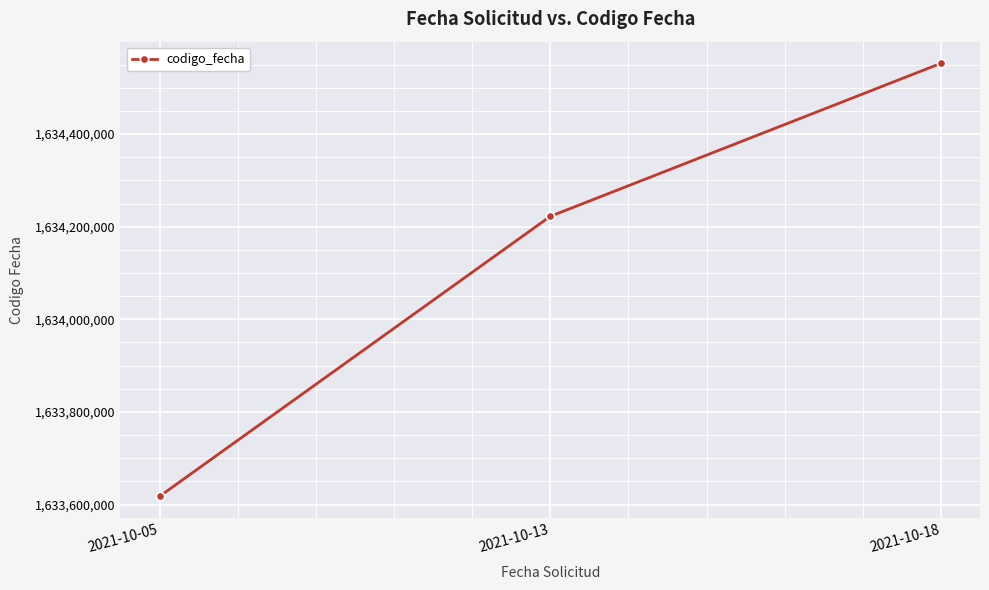

Reading left to right, list all the values displayed in this chart.

1633617653	1634222299	1634552848